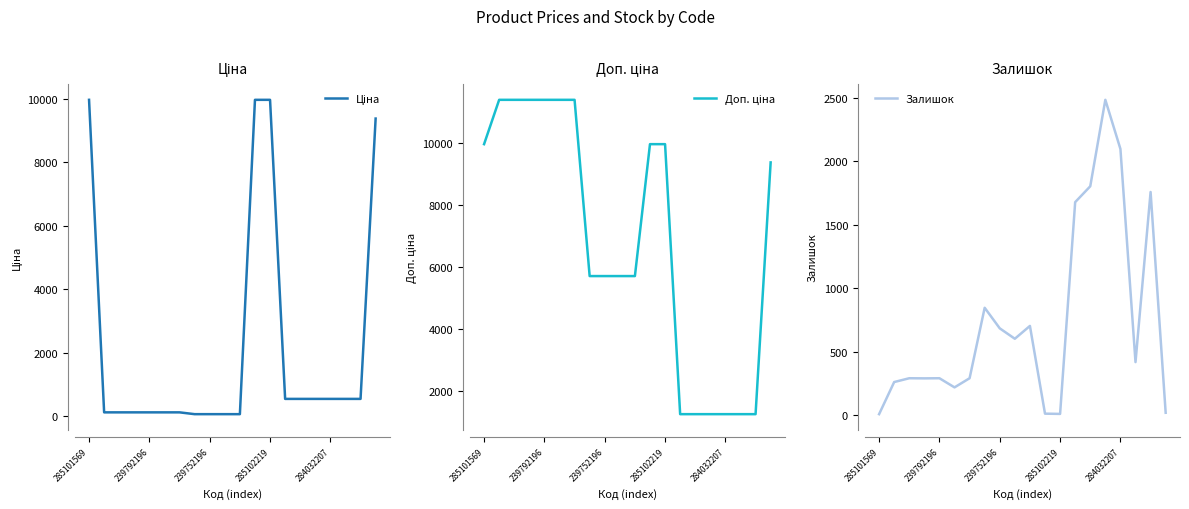

Count the number of data series in this chart.

3